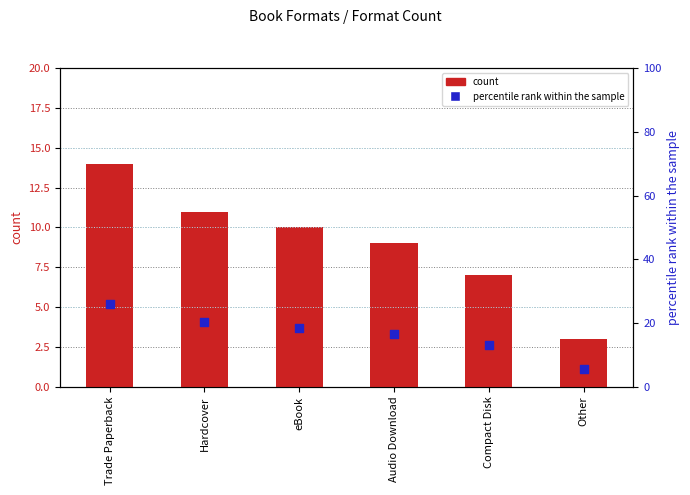

What is the total value across all series at Other?

8.6